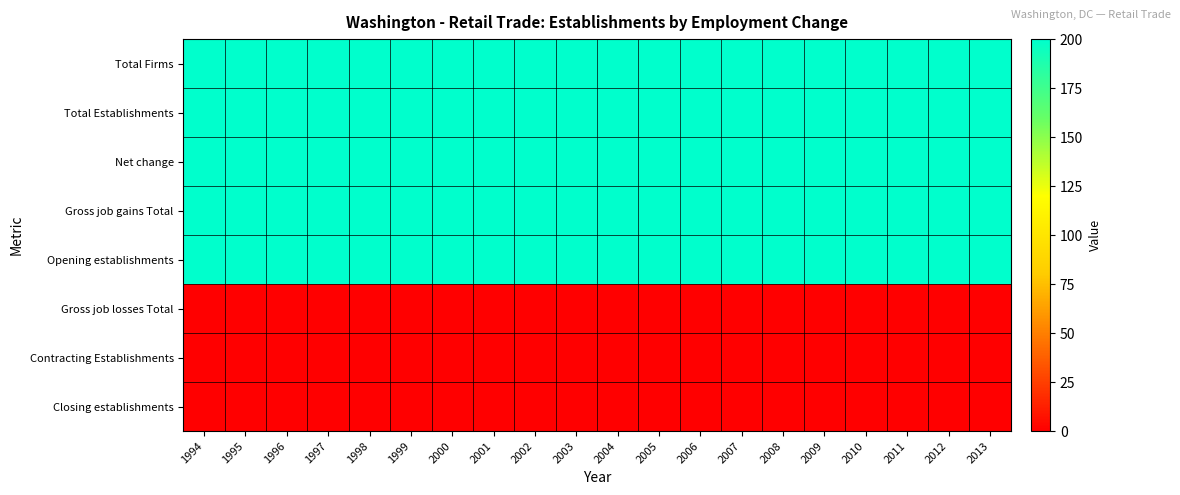

Reading left to right, transcribe all the data shown in this chart.

Total Firms: 1994=200	1995=200	1996=200	1997=200	1998=200	1999=200	2000=200	2001=200	2002=200	2003=200	2004=200	2005=200	2006=200	2007=200	2008=200	2009=200	2010=200	2011=200	2012=200	2013=200
Total Establishments: 1994=200	1995=200	1996=200	1997=200	1998=200	1999=200	2000=200	2001=200	2002=200	2003=200	2004=200	2005=200	2006=200	2007=200	2008=200	2009=200	2010=200	2011=200	2012=200	2013=200
Net change: 1994=200	1995=200	1996=200	1997=200	1998=200	1999=200	2000=200	2001=200	2002=200	2003=200	2004=200	2005=200	2006=200	2007=200	2008=200	2009=200	2010=200	2011=200	2012=200	2013=200
Gross job gains Total: 1994=200	1995=200	1996=200	1997=200	1998=200	1999=200	2000=200	2001=200	2002=200	2003=200	2004=200	2005=200	2006=200	2007=200	2008=200	2009=200	2010=200	2011=200	2012=200	2013=200
Opening establishments: 1994=200	1995=200	1996=200	1997=200	1998=200	1999=200	2000=200	2001=200	2002=200	2003=200	2004=200	2005=200	2006=200	2007=200	2008=200	2009=200	2010=200	2011=200	2012=200	2013=200
Gross job losses Total: 1994=0	1995=0	1996=0	1997=0	1998=0	1999=0	2000=0	2001=0	2002=0	2003=0	2004=0	2005=0	2006=0	2007=0	2008=0	2009=0	2010=0	2011=0	2012=0	2013=0
Contracting Establishments: 1994=0	1995=0	1996=0	1997=0	1998=0	1999=0	2000=0	2001=0	2002=0	2003=0	2004=0	2005=0	2006=0	2007=0	2008=0	2009=0	2010=0	2011=0	2012=0	2013=0
Closing establishments: 1994=0	1995=0	1996=0	1997=0	1998=0	1999=0	2000=0	2001=0	2002=0	2003=0	2004=0	2005=0	2006=0	2007=0	2008=0	2009=0	2010=0	2011=0	2012=0	2013=0